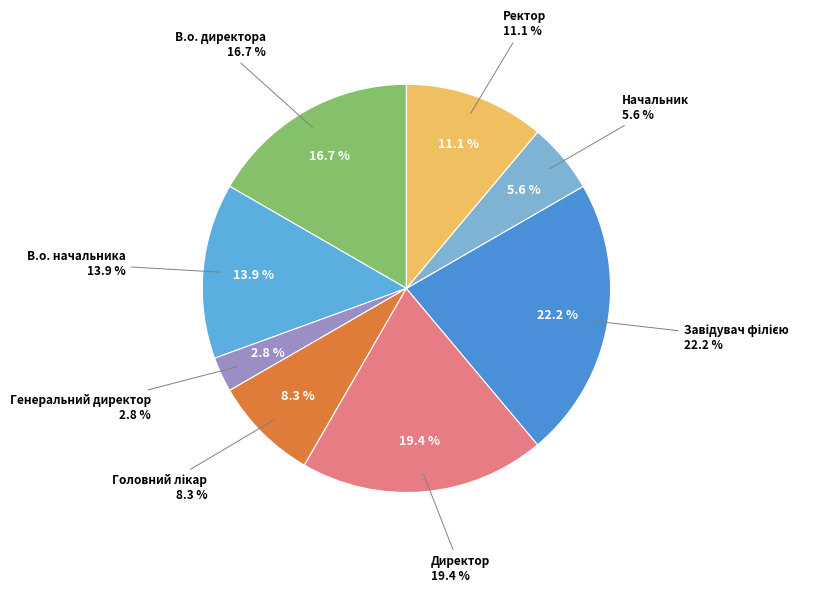

To the nearest percent, what is the difference between the largest and smallest slice percentages?

19%